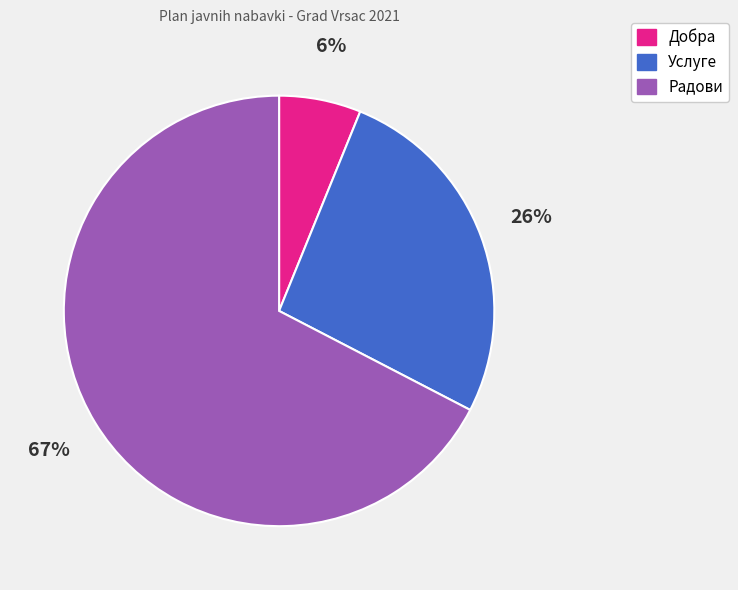

True or false: Услуге accounts for 37% of the total.

False